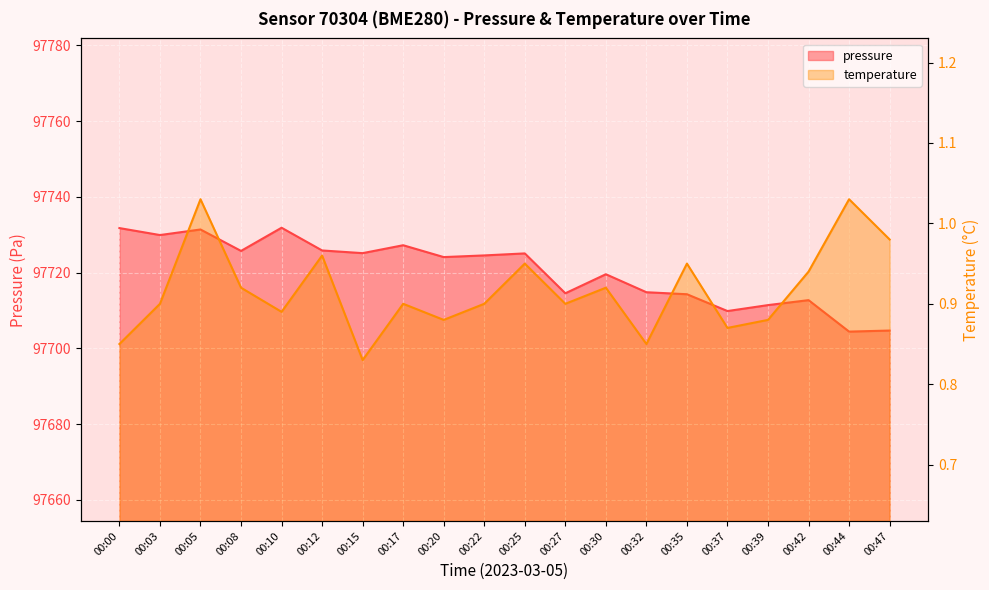

Reading right to left, list all the values displayed in this chart.

pressure: 97704.7	97704.4	97712.7	97711.4	97709.8	97714.3	97714.8	97719.6	97714.5	97725.1	97724.5	97724.1	97727.2	97725.1	97725.8	97731.8	97725.7	97731.4	97729.9	97731.8
temperature: 1.0	1.0	0.9	0.9	0.9	0.9	0.8	0.9	0.9	0.9	0.9	0.9	0.9	0.8	1.0	0.9	0.9	1.0	0.9	0.8